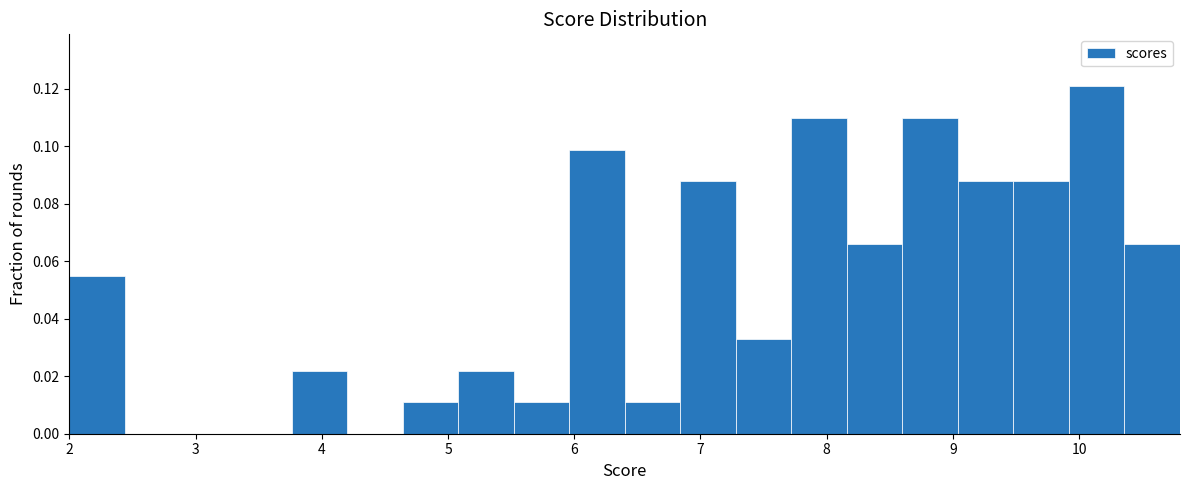

What is the height of the bar covering 7.28 to 7.72 on the x-axis? Neither the bar edges nor the heights are printed on the chart, so give them approximately, as read against the axes.

0.032